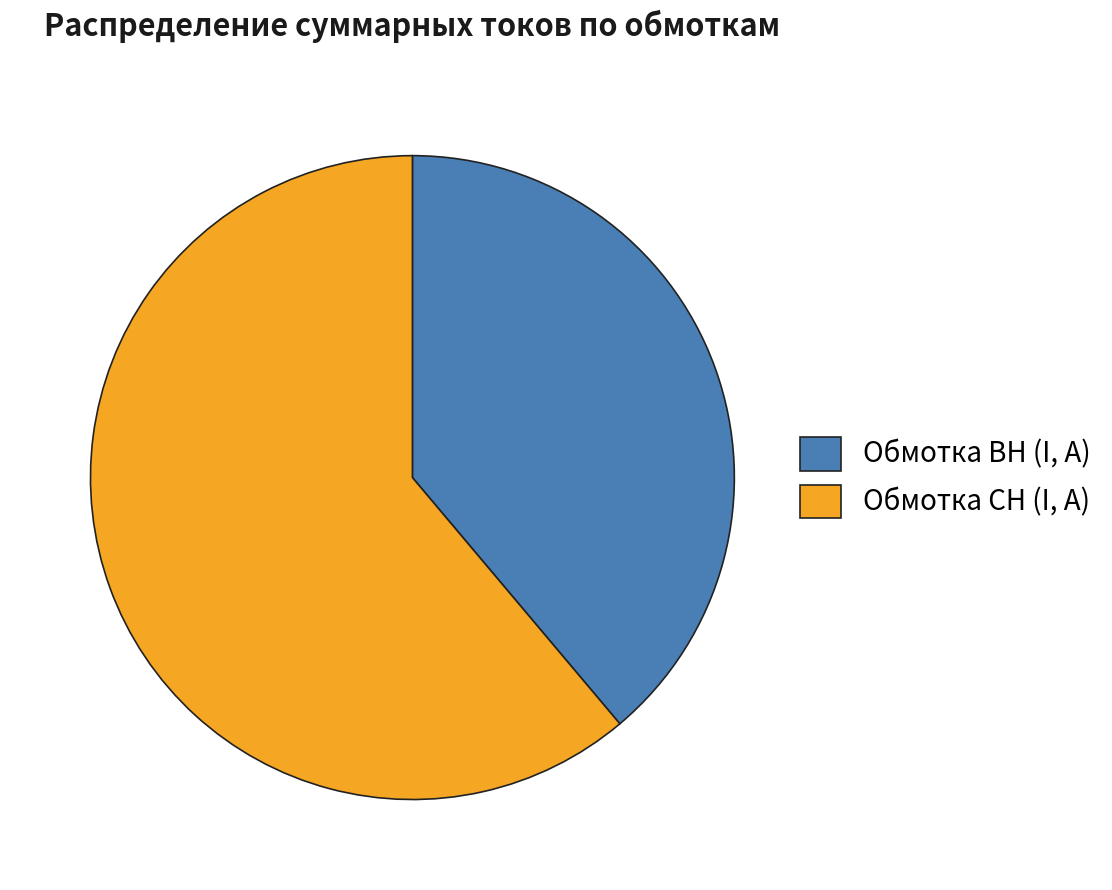

What is the ratio of the value at Обмотка СН (I, А) to the value at Обмотка ВН (I, А)?

1.6